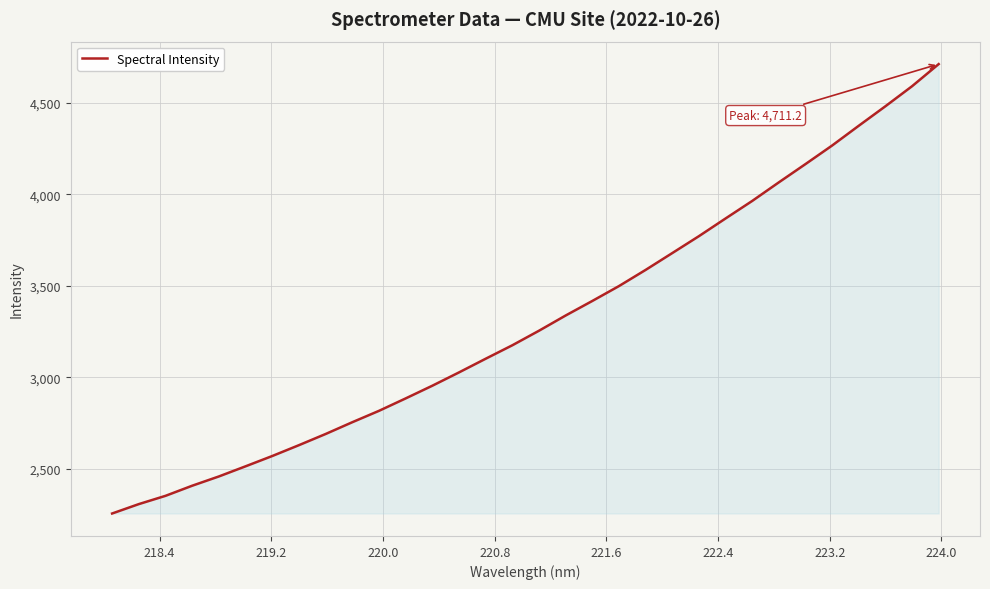

What is the minimum value shown in the chart?

2257.4